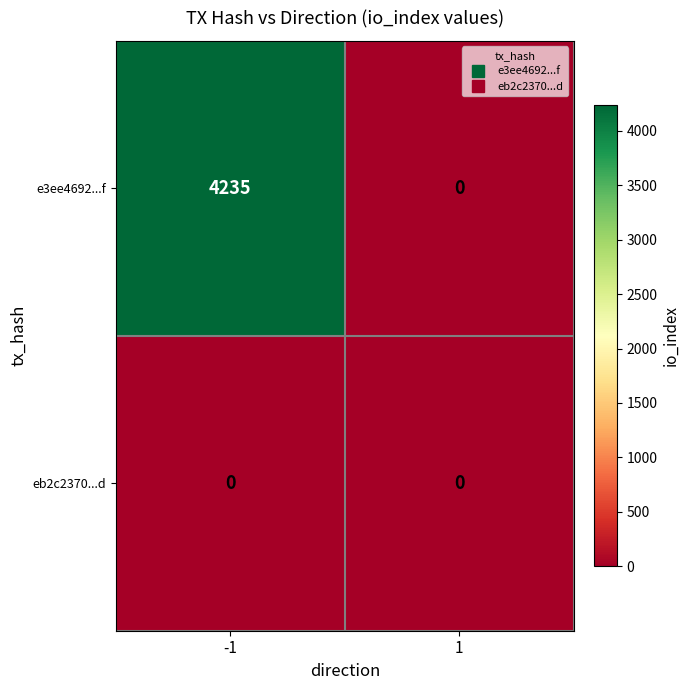

At which category does the chart reach its peak across all series?

-1